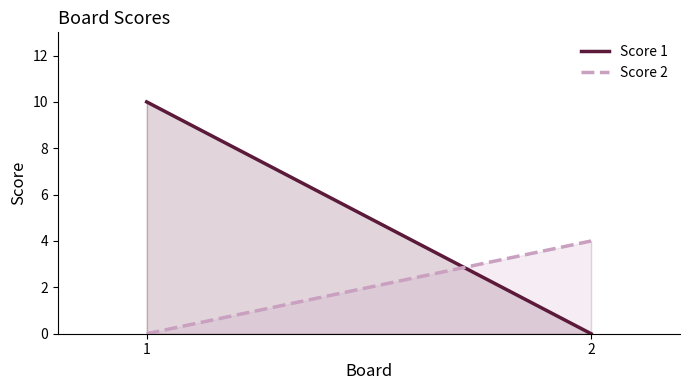

Which series has the largest total across all categories?

Score 1